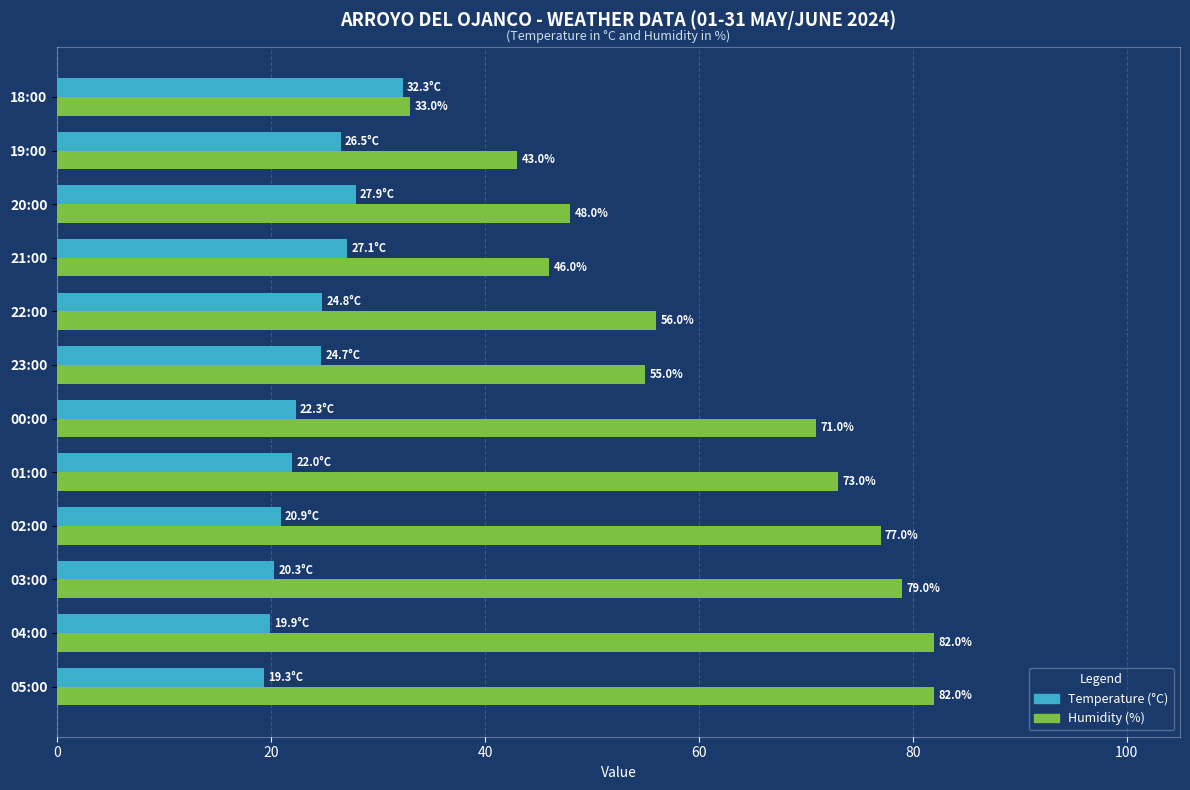

What is the difference between the highest and lowest values at 19:00?

16.5